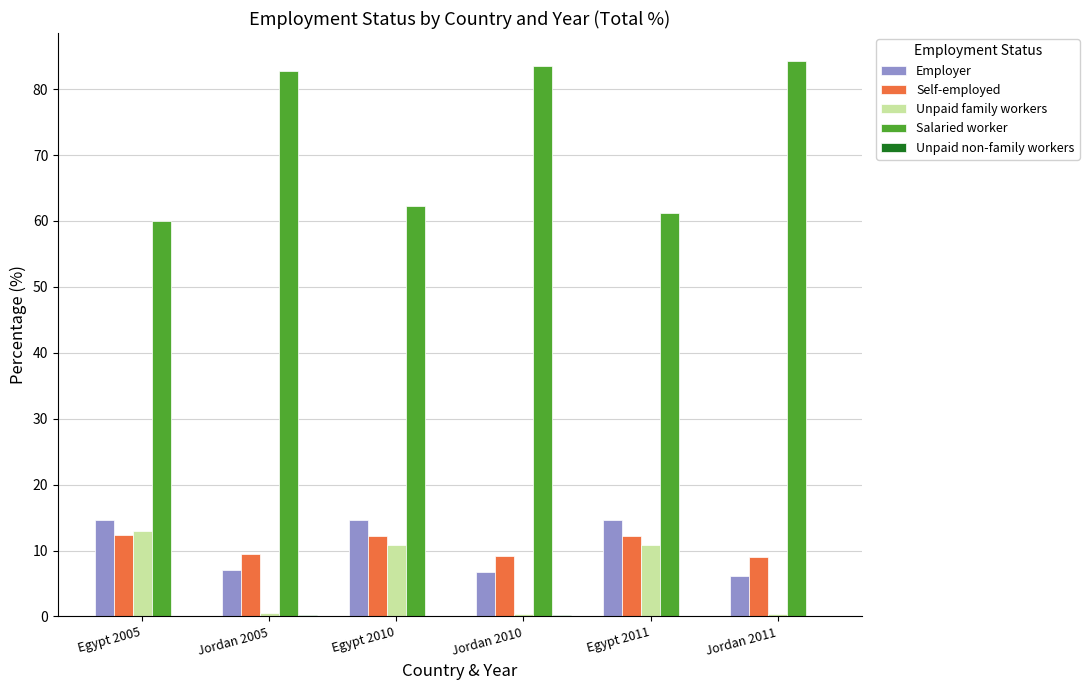

Between Jordan 2010 and Egypt 2011, which series saw the biggest shift?

Salaried worker